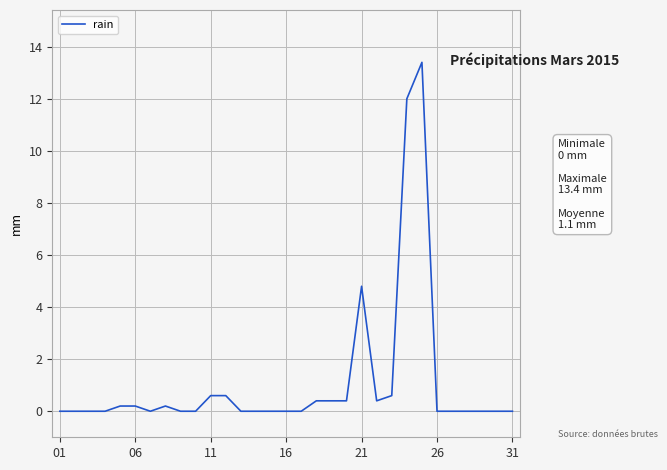

What is the difference between the maximum and minimum values?

13.4